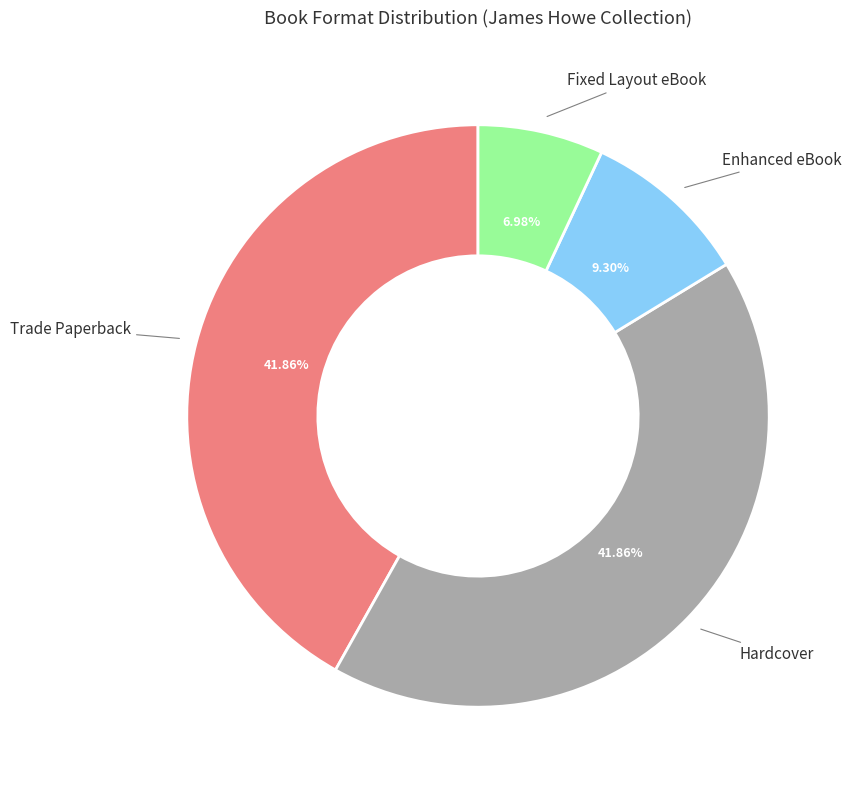

Is there any slice that represents more than half of the pie?

No